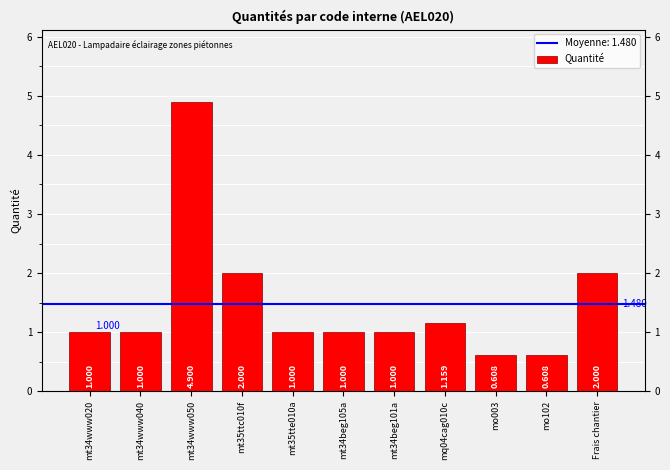

The chart shows a value of 0.6 at mo102. True or false?

True